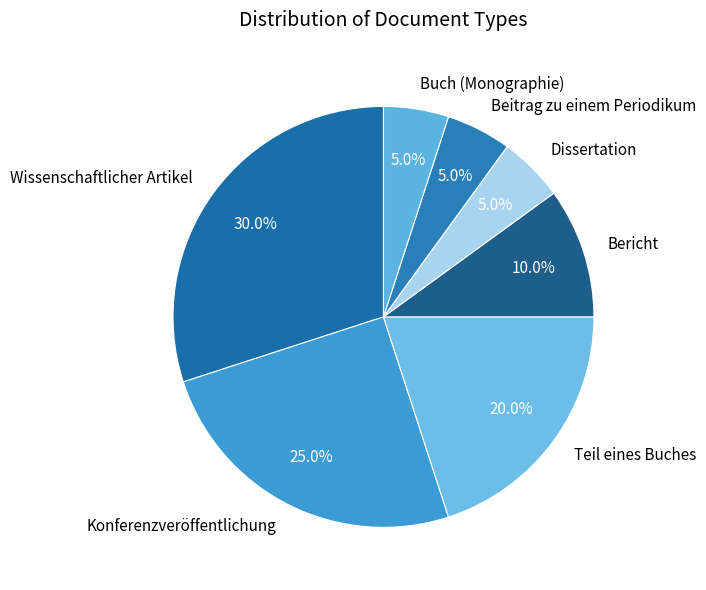

How many slices are in this pie chart?

7